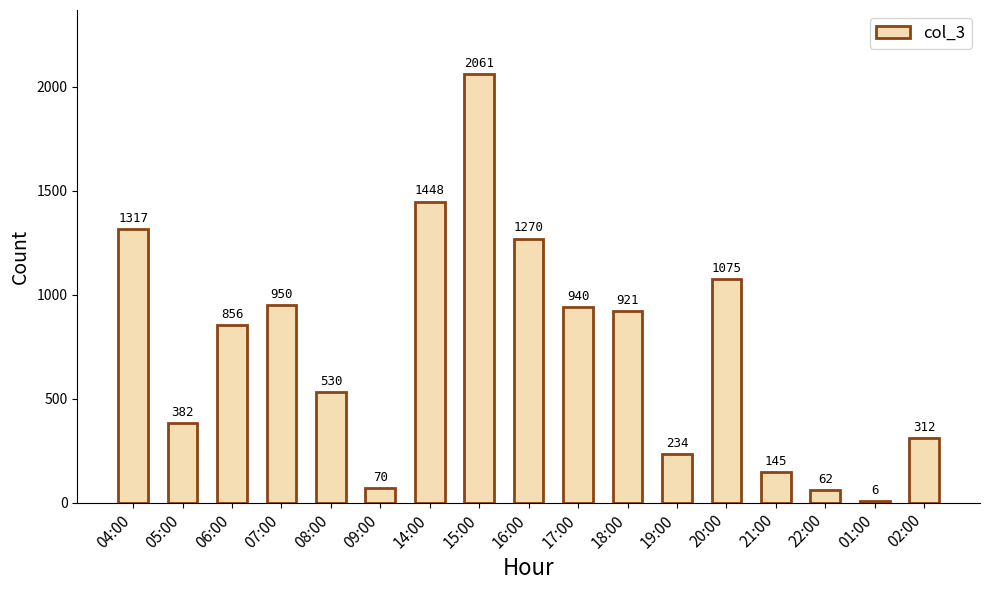

What is the greatest value displayed?

2061